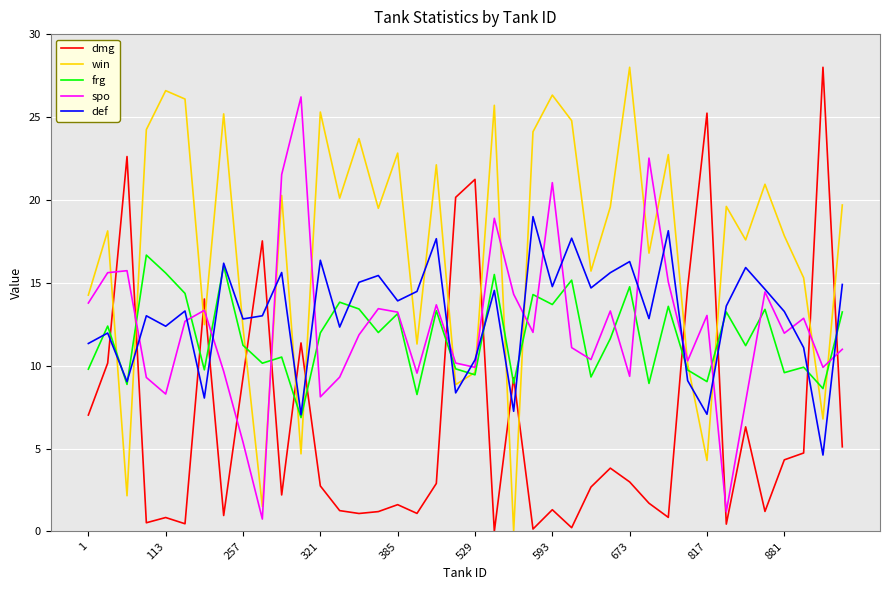

What is the maximum value for def?

19.0